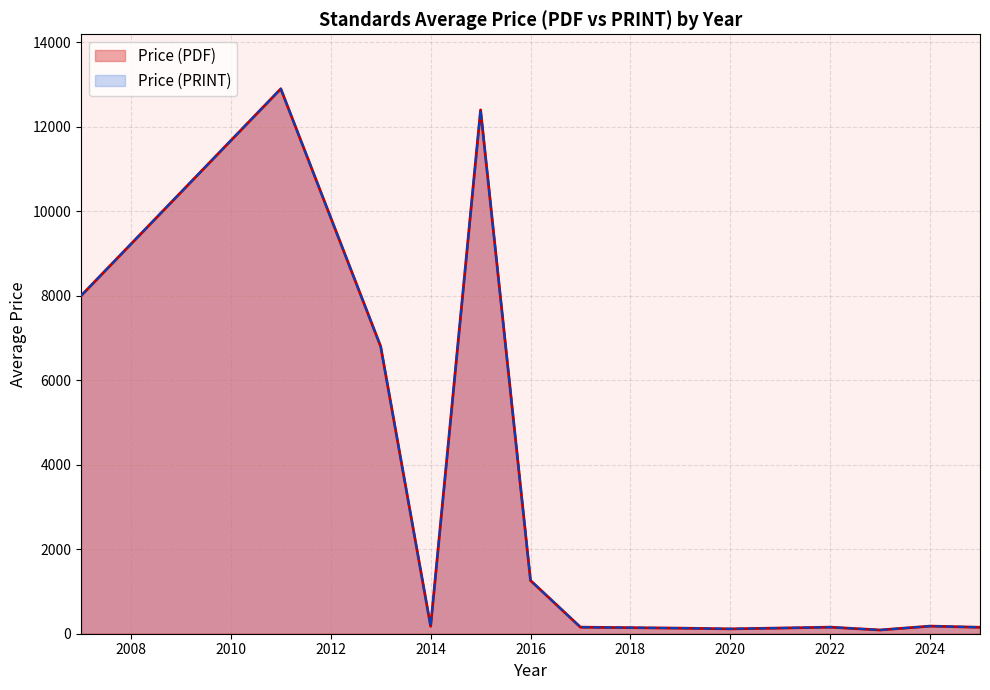

What is the sum of all Price (PRINT) values?

72667.3